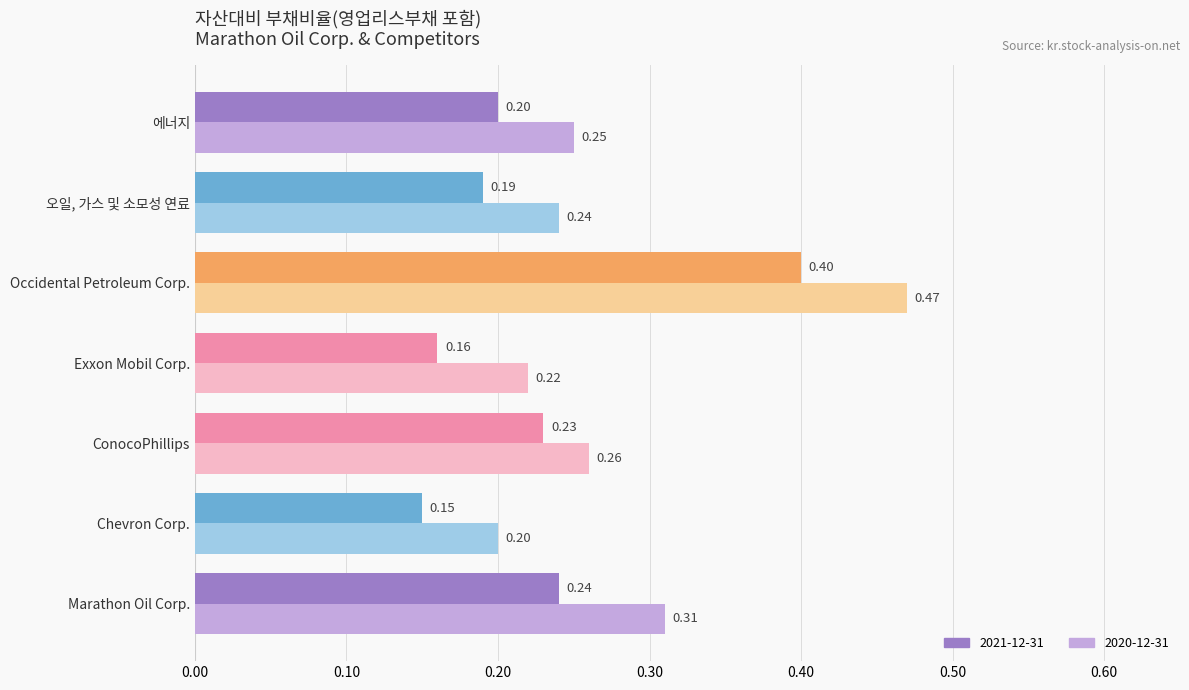

Which series has the largest range (max minus min)?

2020-12-31